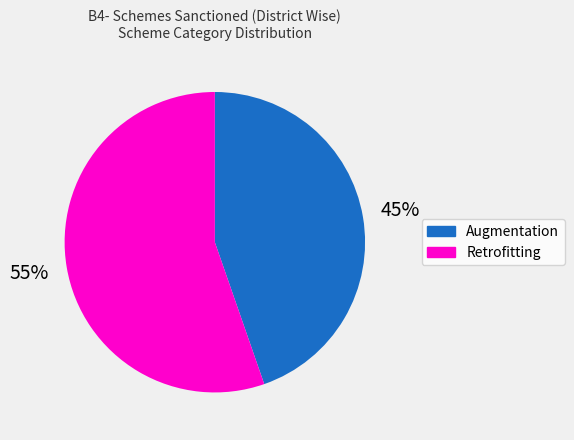

How many segments does this pie chart have?

2